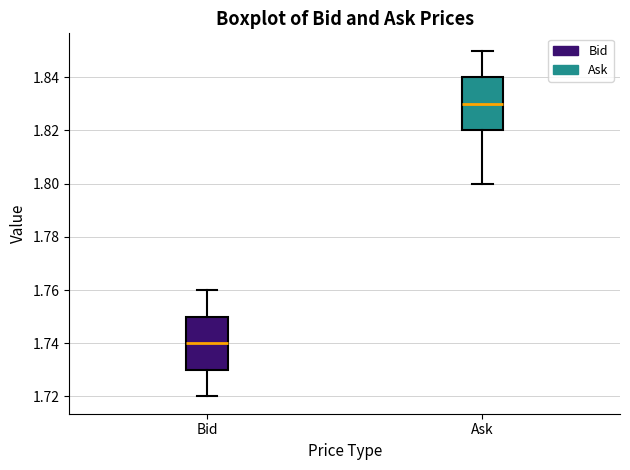

Which box has the lowest median line?

Bid